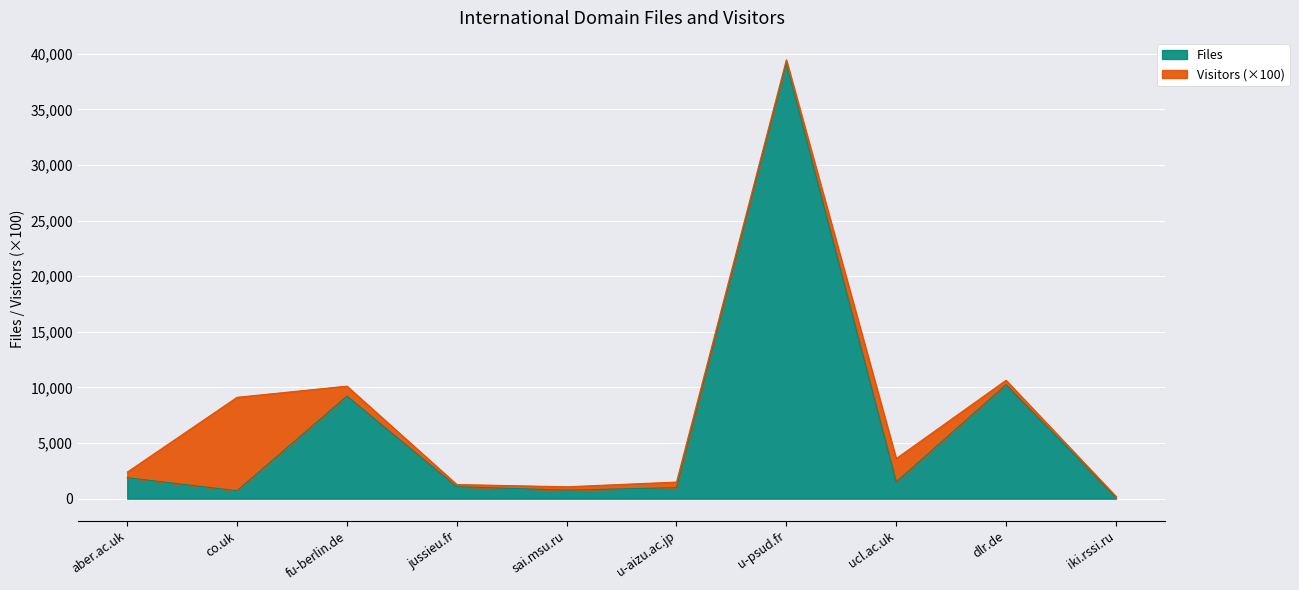

List the labels in order of value, largest first.

u-psud.fr, dlr.de, fu-berlin.de, aber.ac.uk, ucl.ac.uk, jussieu.fr, u-aizu.ac.jp, sai.msu.ru, co.uk, iki.rssi.ru